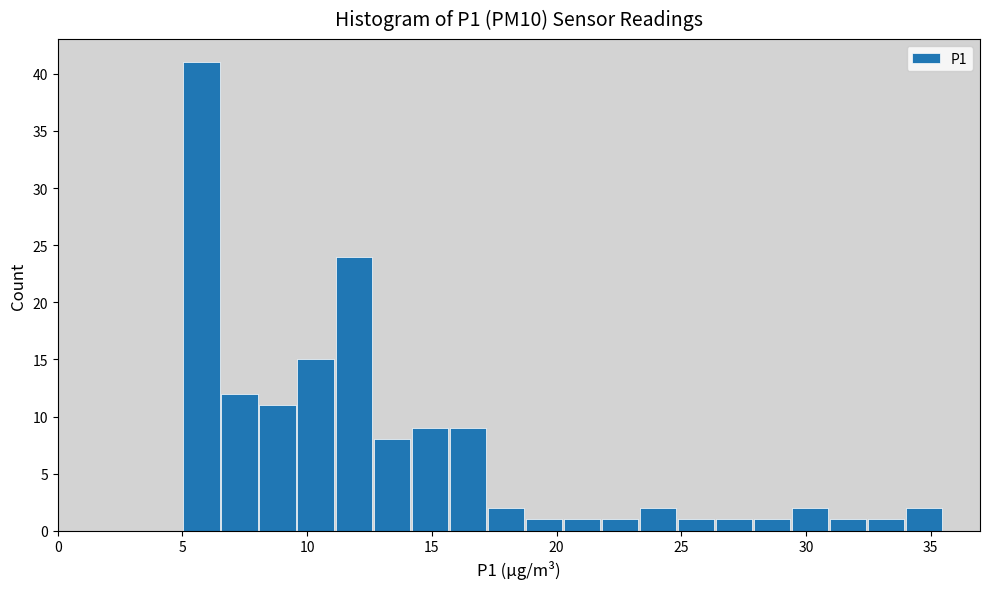

Around what value on the x-axis is the tallest bar? Give the approximate position of its centre, as read against the axis.

6.0